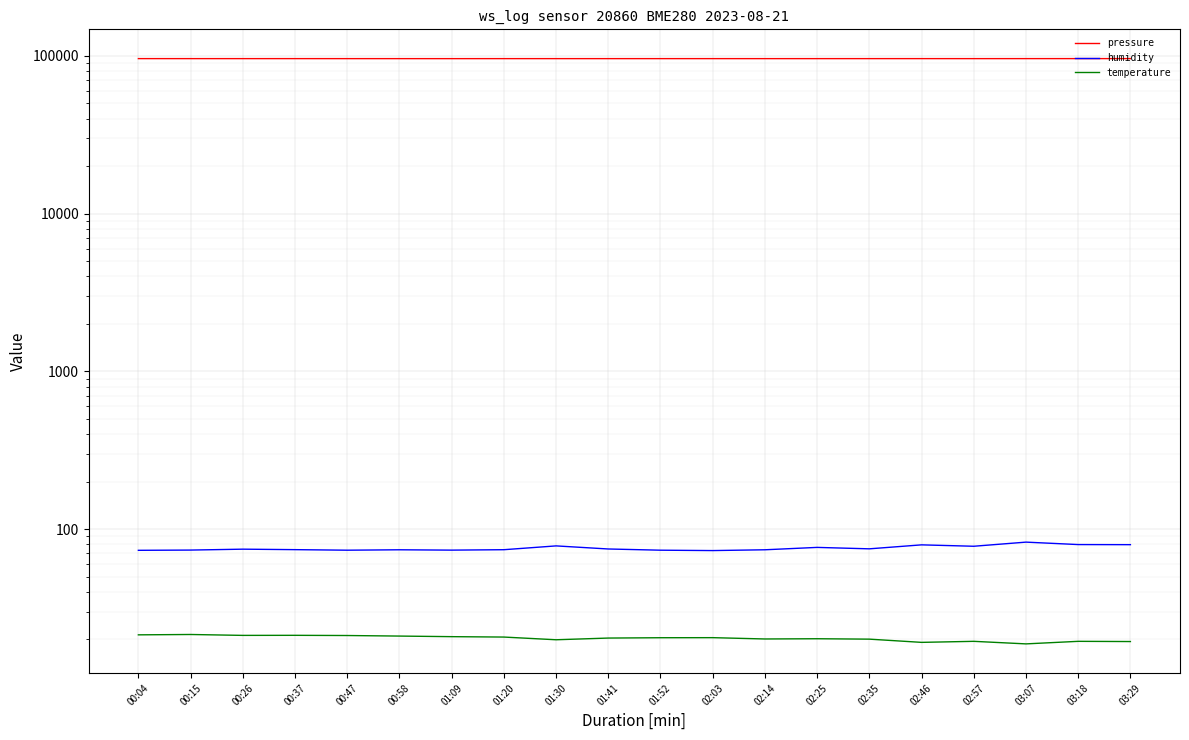

Does the chart display data point markers on the line(s)?

No